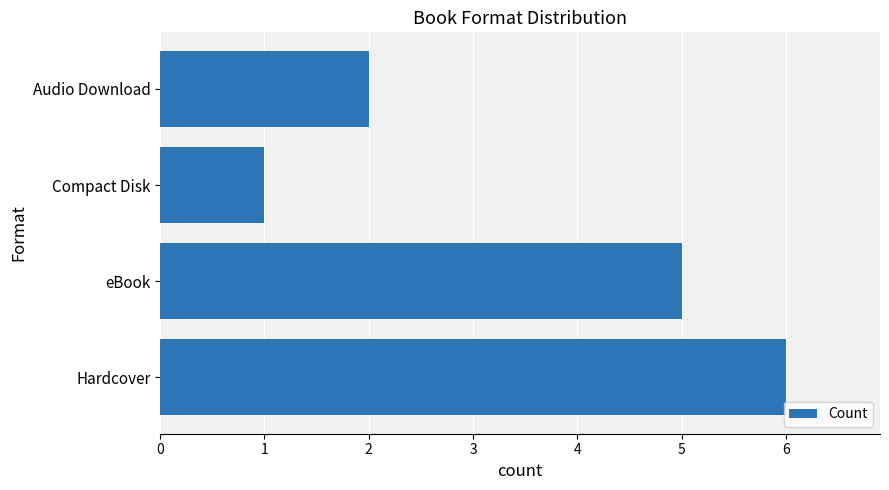

Between Hardcover and Audio Download, which is larger?

Hardcover